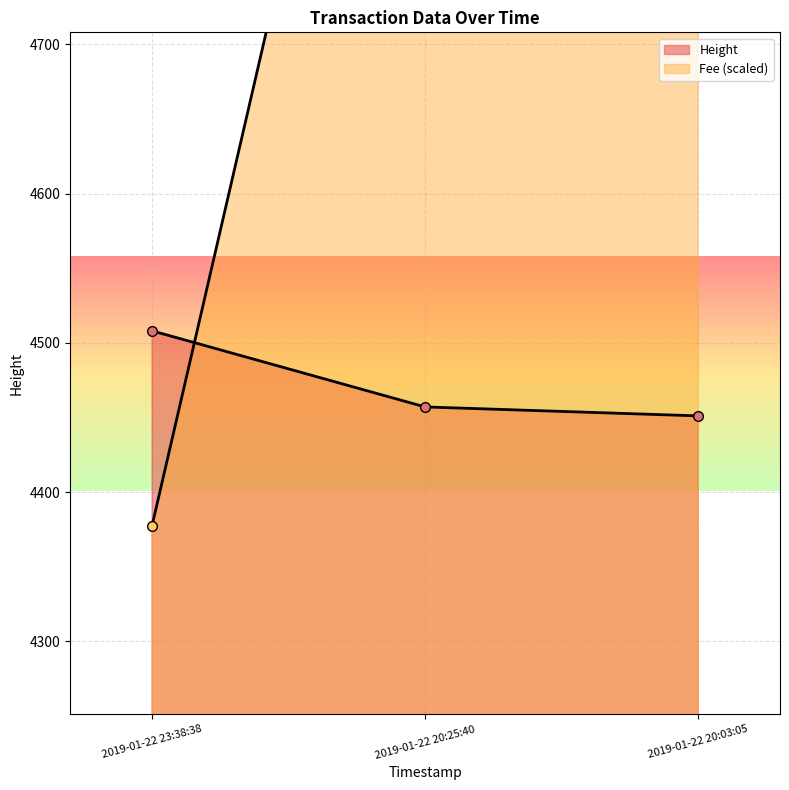

What is the label of the 3rd point from the left?

2019-01-22 20:03:05